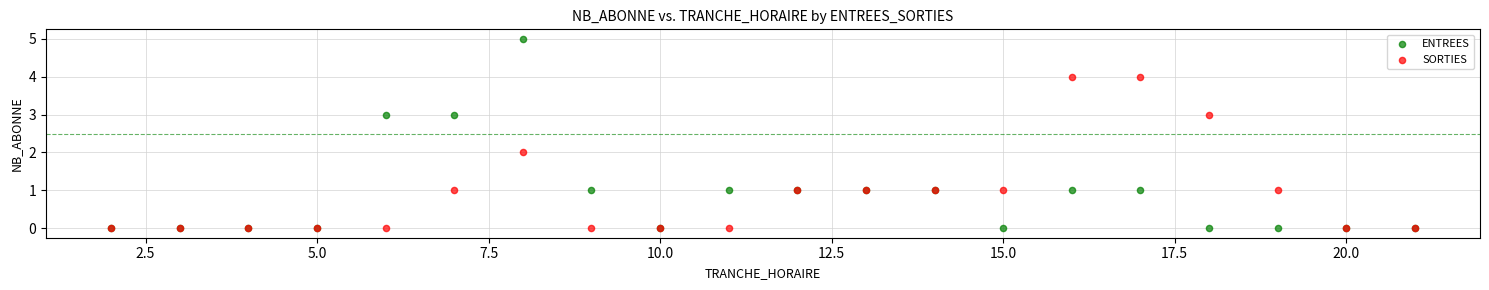

Which series has the widest spread of Y values?

ENTREES